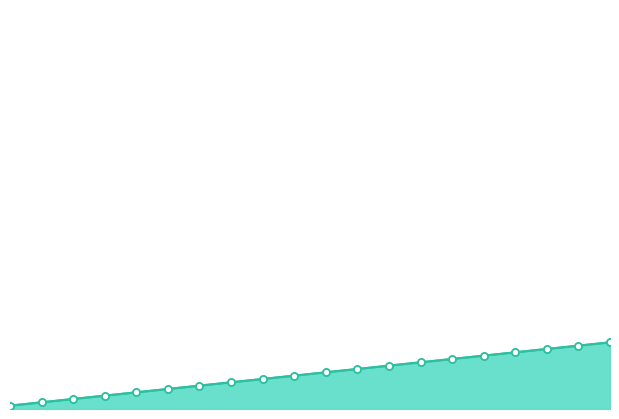

How many values in the Monto bruto series are below 11?

10